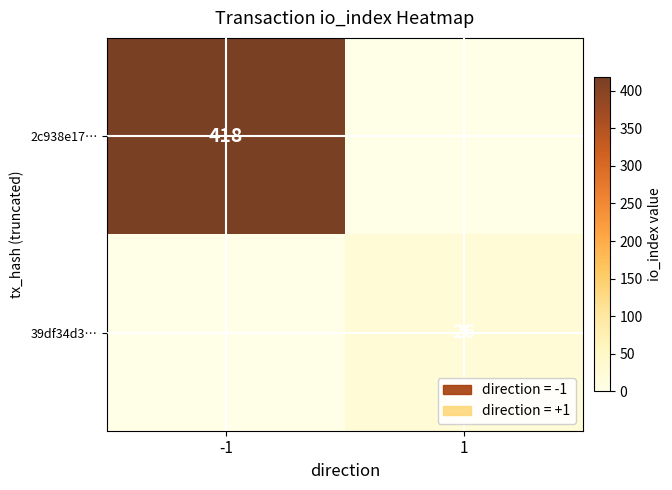

How many data points does each series have?

2